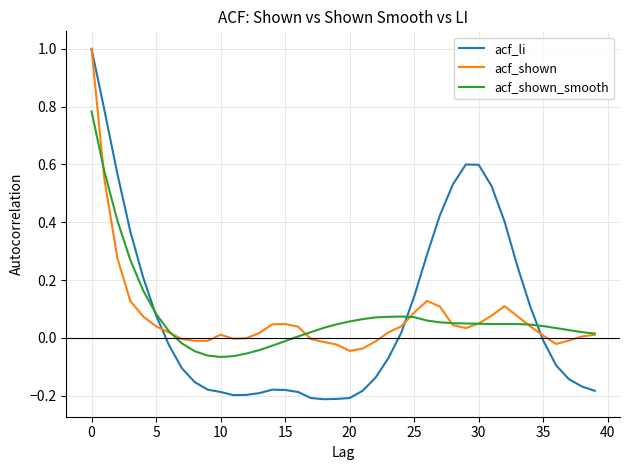

Which series has the largest range (max minus min)?

acf_li